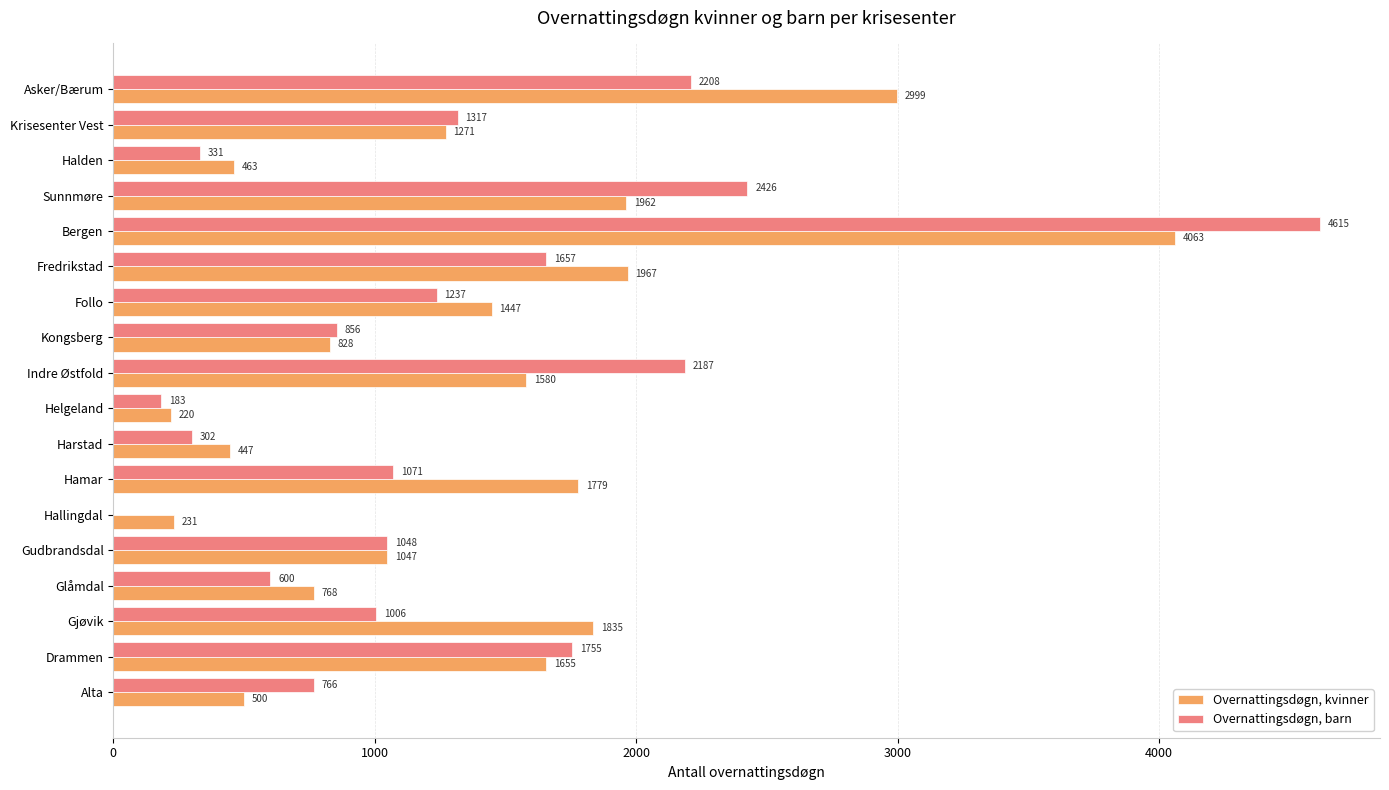

The value of Overnattingsdøgn, kvinner at Hamar is 3003. True or false?

False